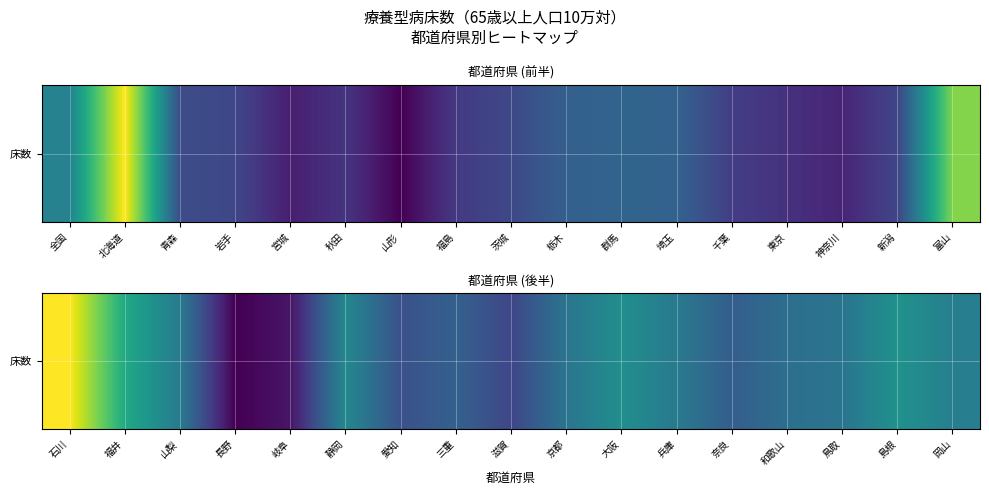

What is the greatest value displayed?

2229.2